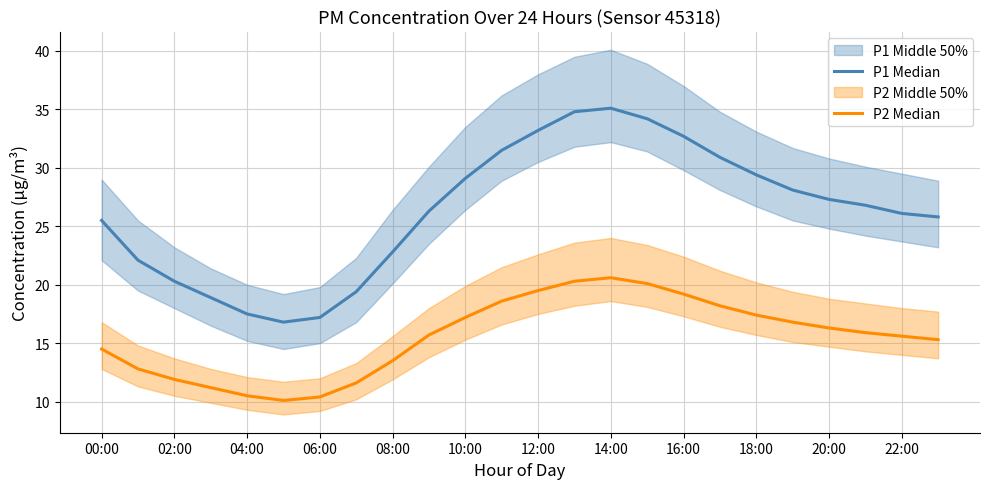

What is the sum of all P1 Median values?

631.8